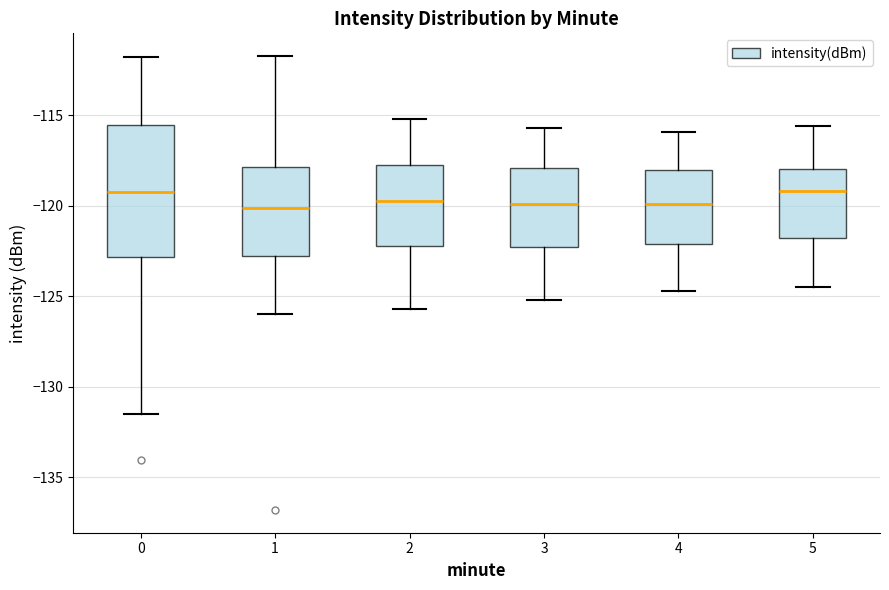

Which box is the tallest, from its lower edge to its upper edge?

0